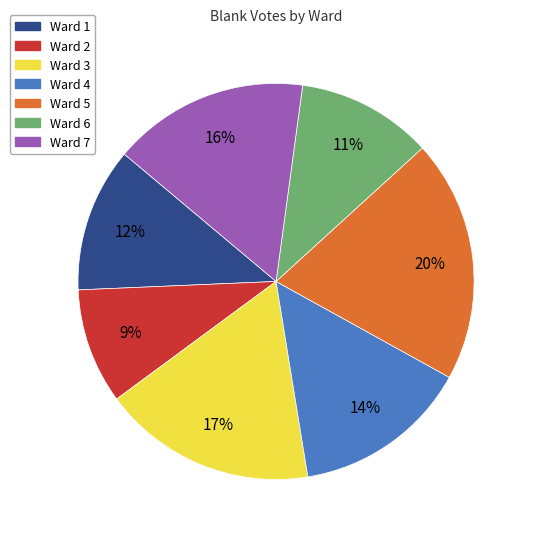

Do Ward 7 and Ward 1 together represent more than half of the pie?

No